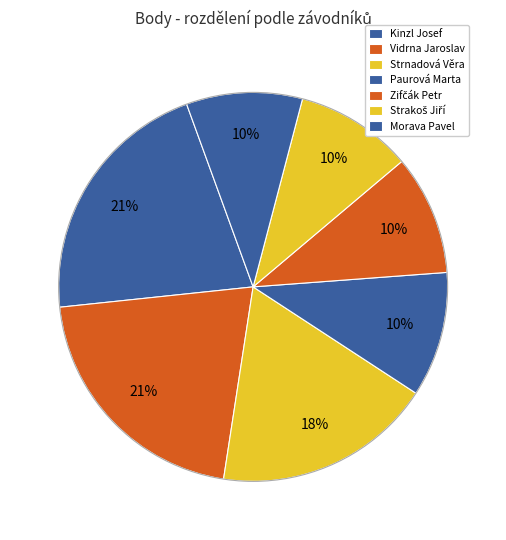

To the nearest percent, what percentage of the pie is Vidrna Jaroslav?

21%